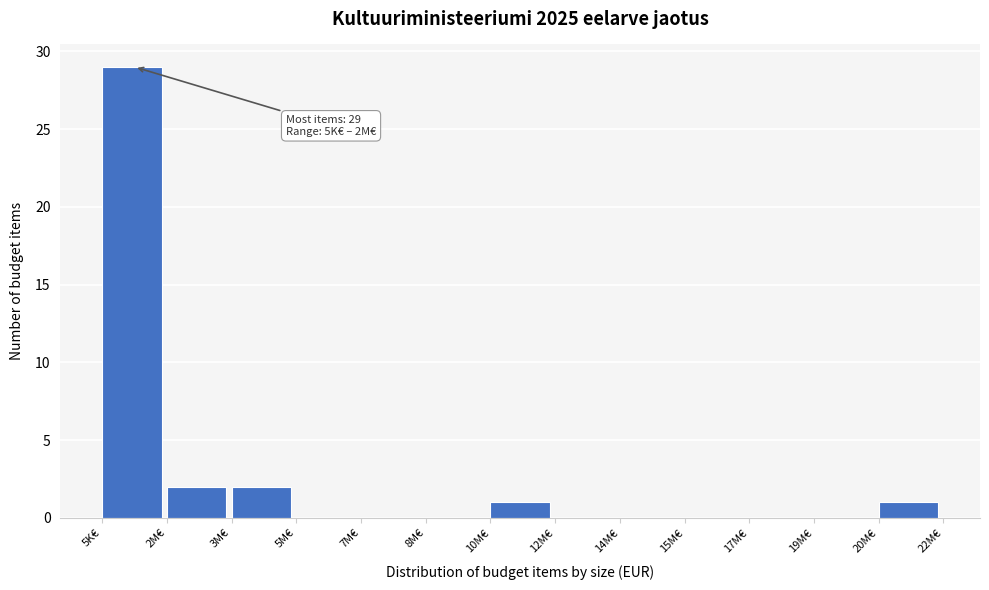

Reading right to left, transcribe all the data shown in this chart.

20M€=1	19M€=0	17M€=0	15M€=0	14M€=0	12M€=0	10M€=1	8M€=0	7M€=0	5M€=0	3M€=2	2M€=2	5K€=29